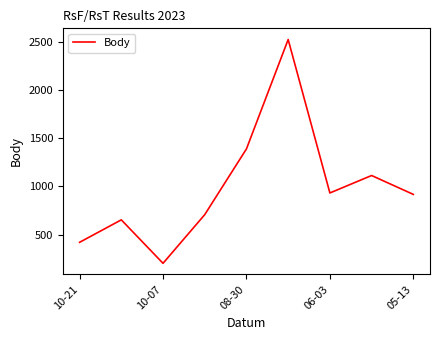

Count the number of data series in this chart.

1